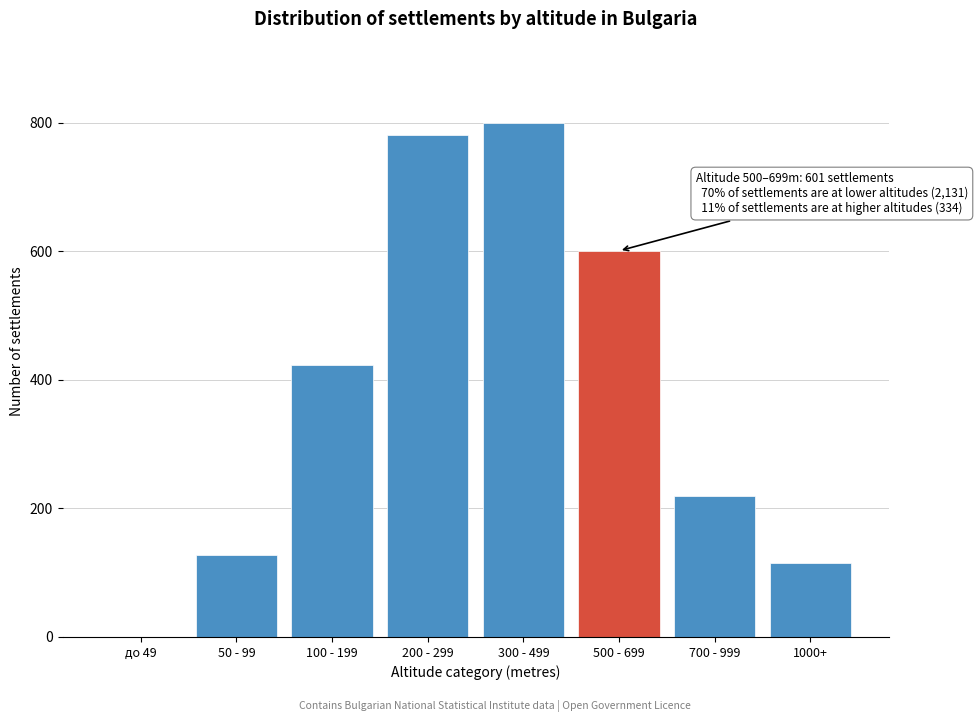

Reading left to right, list all the values displayed in this chart.

до 49=0	50 - 99=127	100 - 199=423	200 - 299=781	300 - 499=800	500 - 699=601	700 - 999=219	1000+=115